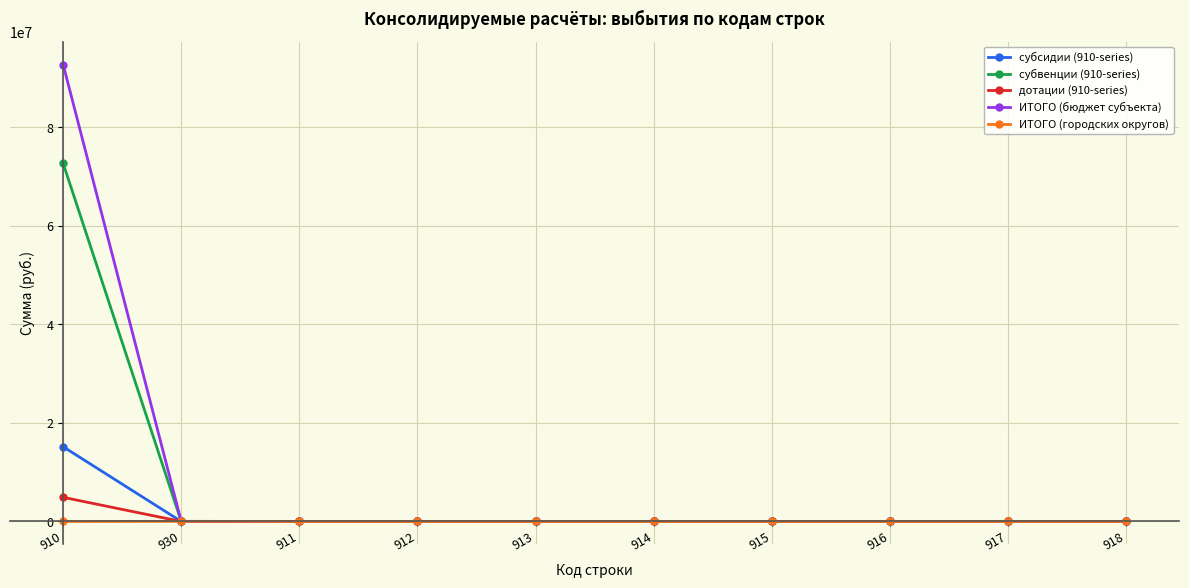

How many data points in ИТОГО (бюджет субъекта) are above 0?

1